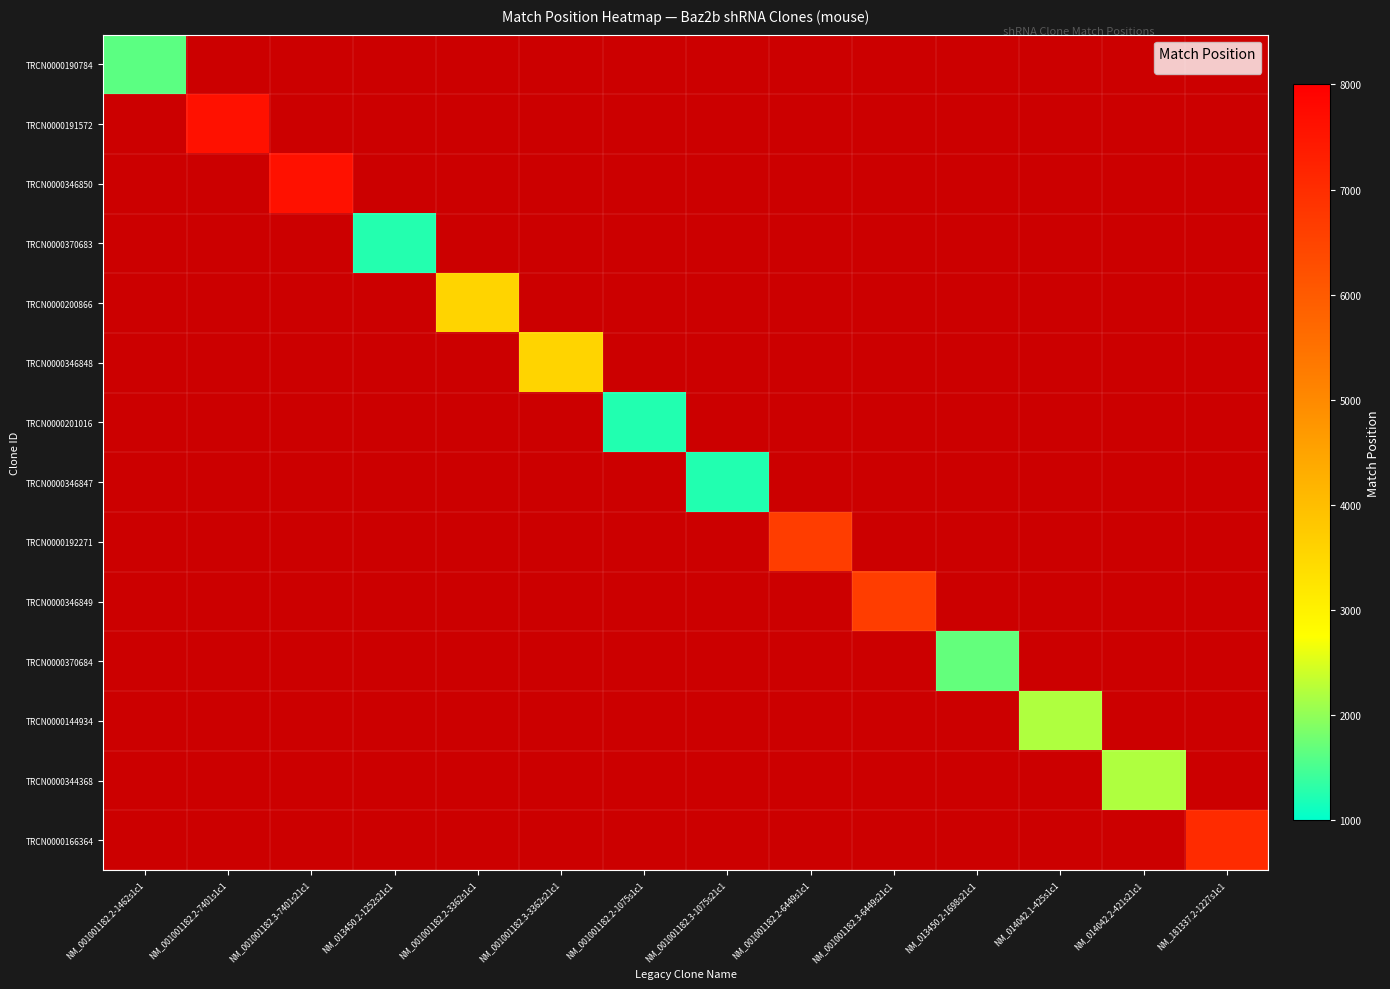

Between NM_001001182.3-7401s21c1 and NM_013450.2-1252s21c1, which is larger?

NM_013450.2-1252s21c1